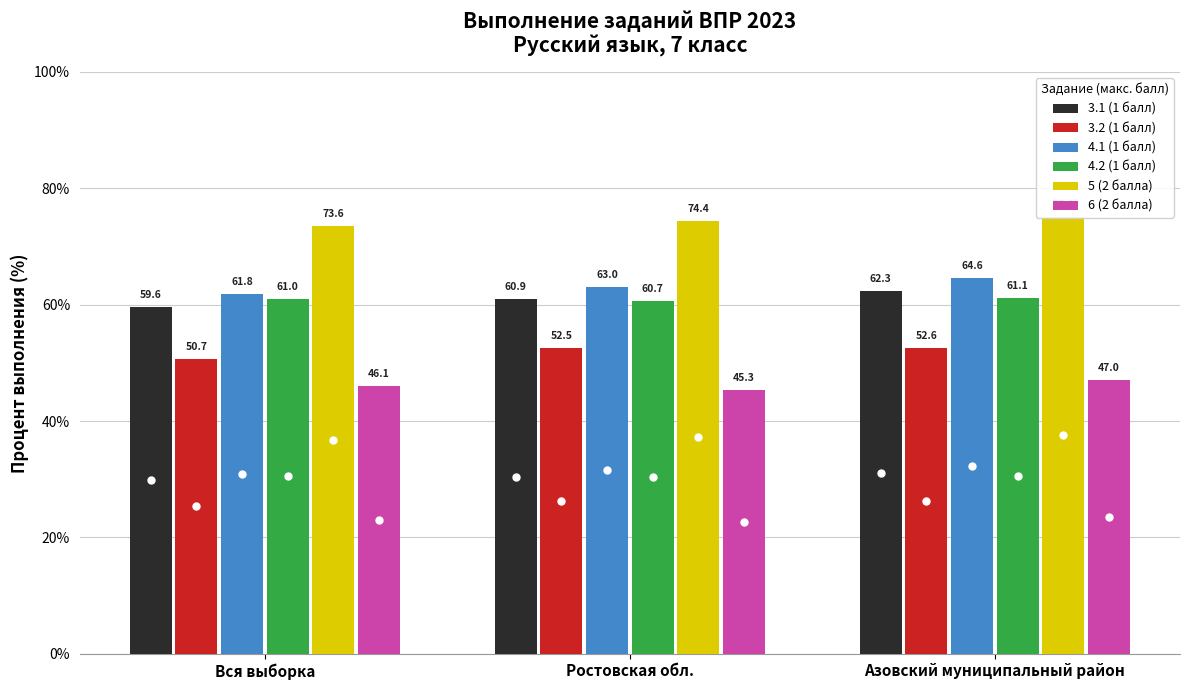

Reading left to right, extract all data points from this chart.

3.1 (1 балл): Вся выборка=59.6	Ростовская обл.=60.9	Азовский муниципальный район=62.3
3.2 (1 балл): Вся выборка=50.7	Ростовская обл.=52.5	Азовский муниципальный район=52.6
4.1 (1 балл): Вся выборка=61.8	Ростовская обл.=63.0	Азовский муниципальный район=64.6
4.2 (1 балл): Вся выборка=61.0	Ростовская обл.=60.7	Азовский муниципальный район=61.1
5 (2 балла): Вся выборка=73.6	Ростовская обл.=74.4	Азовский муниципальный район=75.1
6 (2 балла): Вся выборка=46.1	Ростовская обл.=45.3	Азовский муниципальный район=47.0